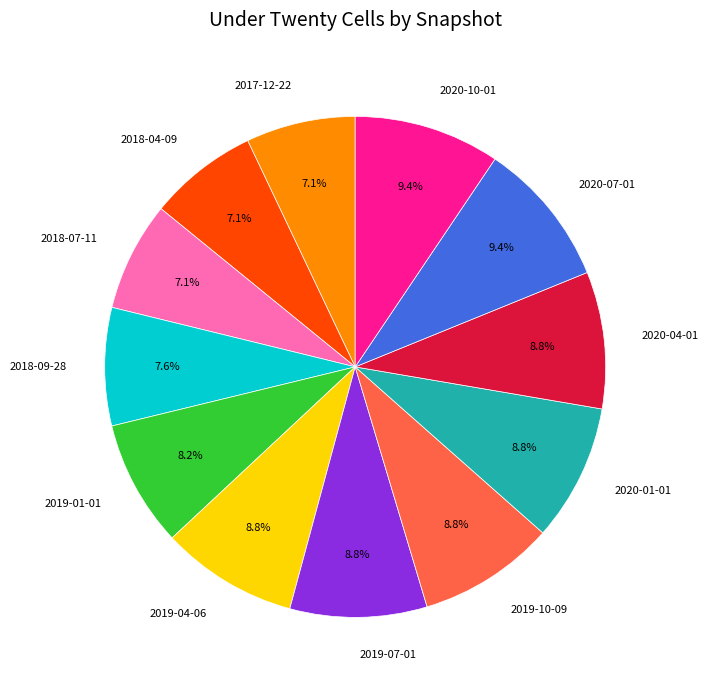

Is there a majority slice in this chart?

No